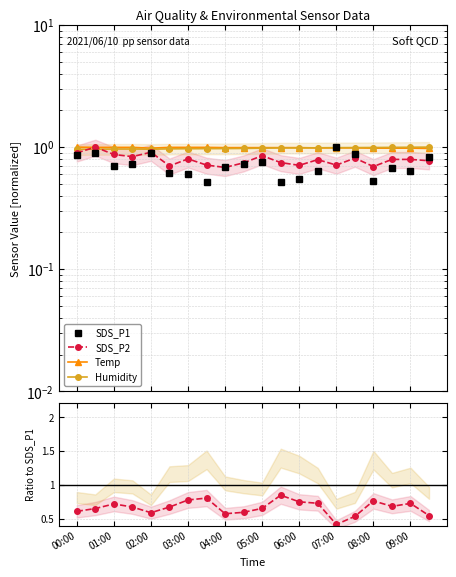

How many lines are shown in the chart?

5